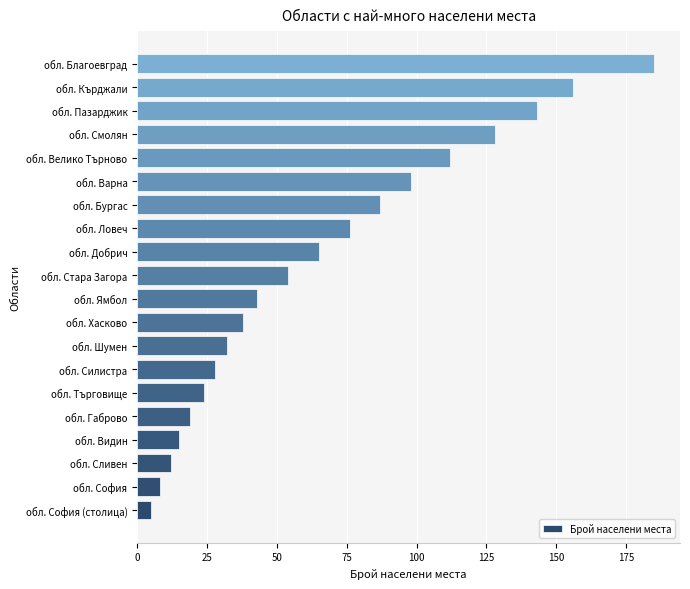

Does the chart contain any negative values?

No